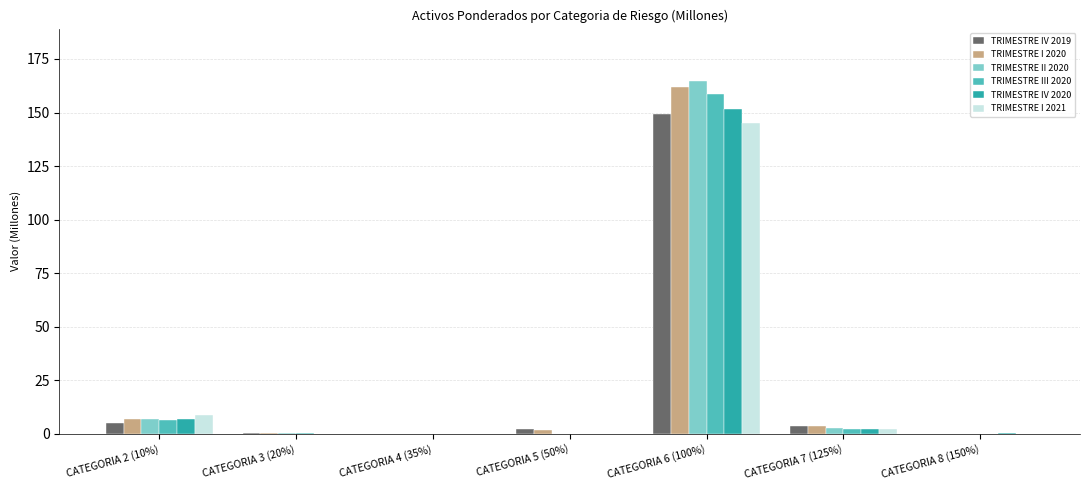

At which category is the sum across all series the highest?

CATEGORIA 6 (100%)